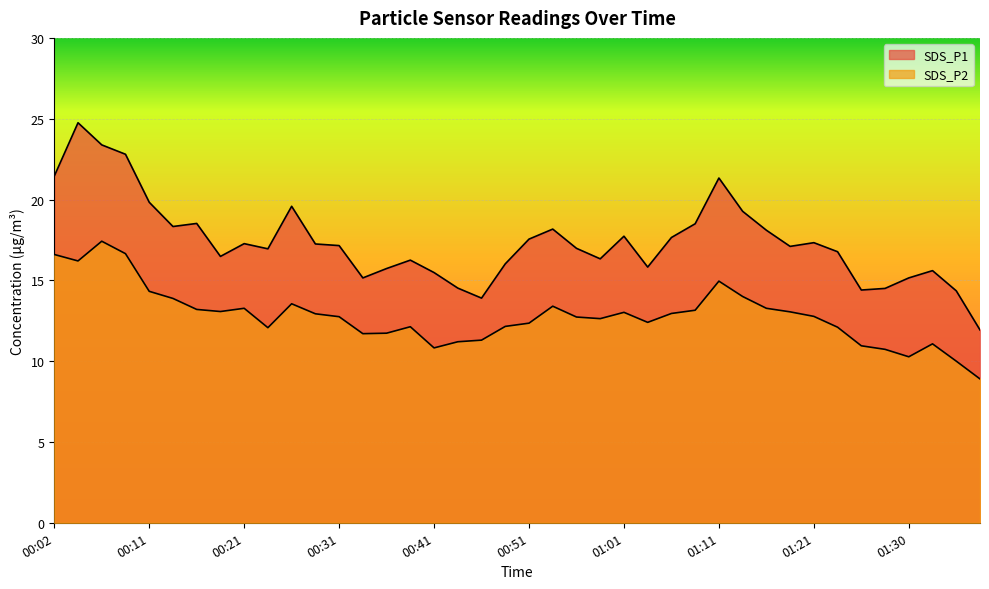

Which category has the highest value in the SDS_P2 series?

00:06